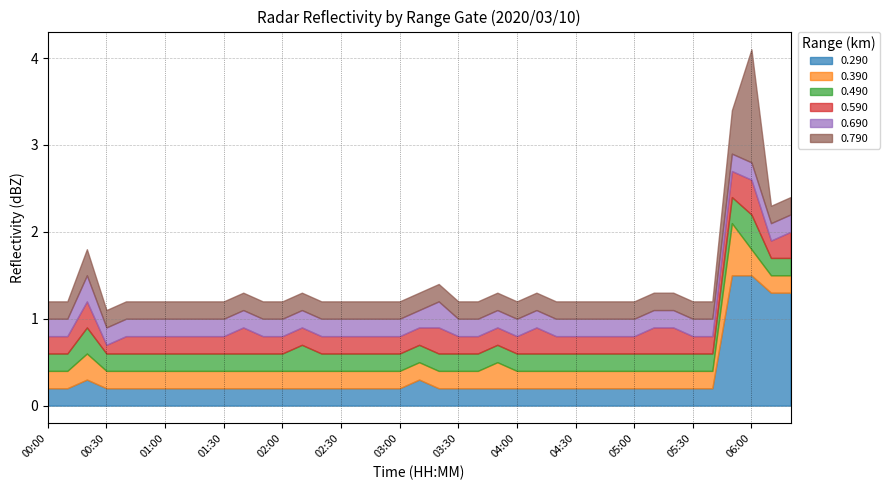

True or false: 0.490 and 0.290 cross at least once.

False